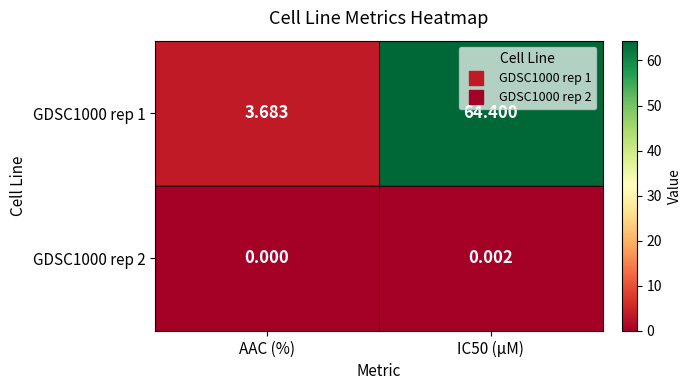

At how many categories does at least one series exceed 29?

1